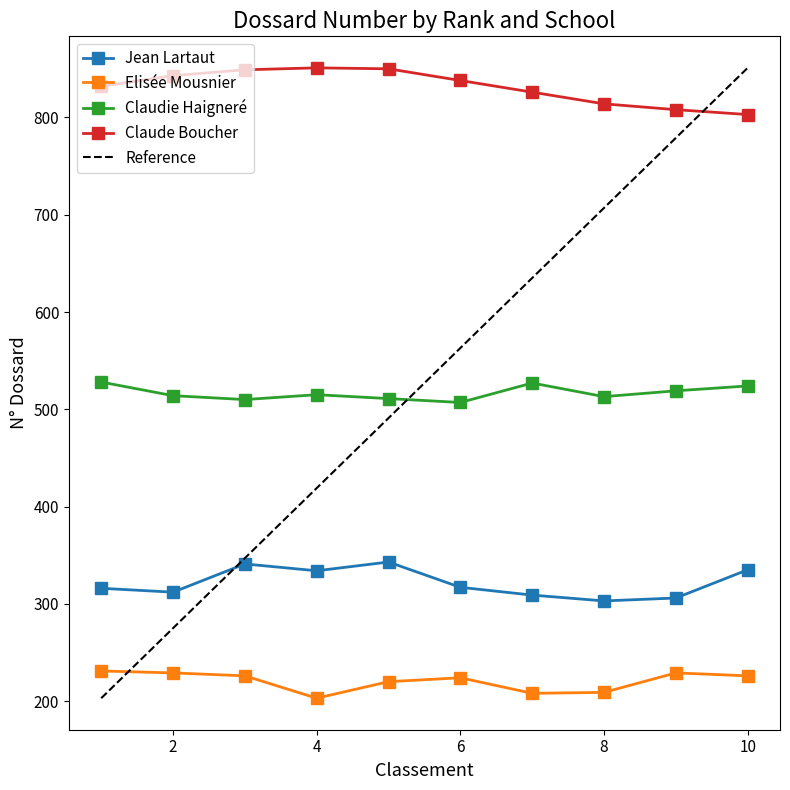

Count the number of categories in the chart.

10